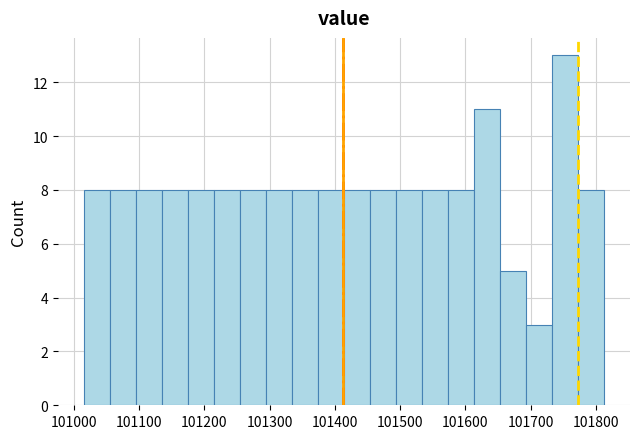

Around what value on the x-axis is the tallest bar? Give the approximate position of its centre, as read against the axis.

101750